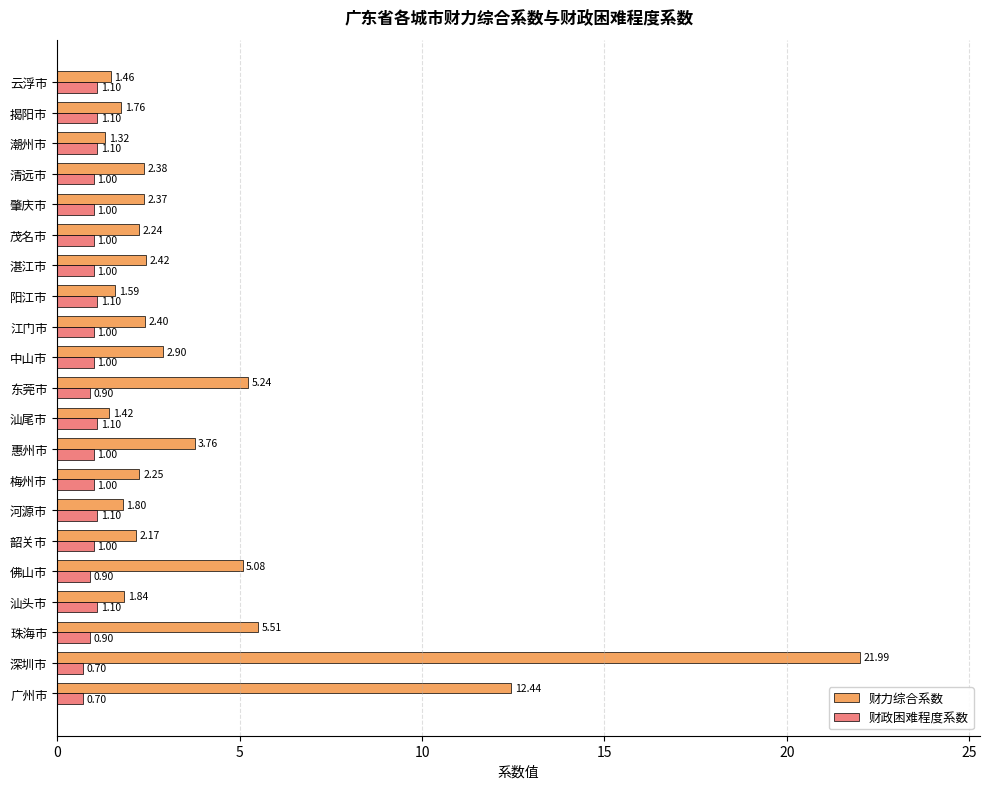

At how many categories does at least one series exceed 4?

5